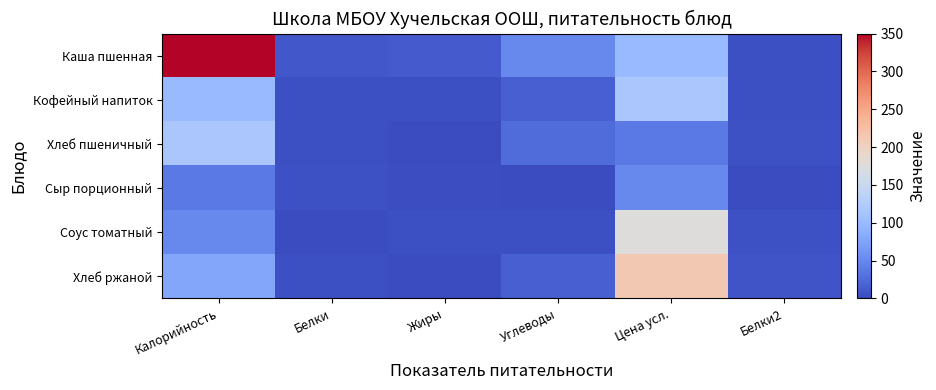

At how many categories does at least one series exceed 88?

2